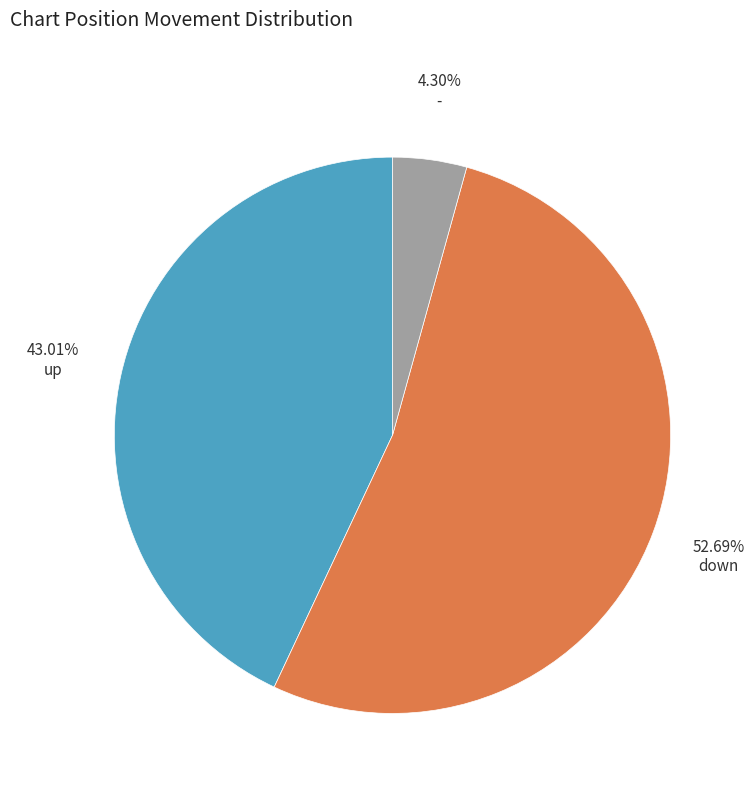

Does any single category account for the majority?

Yes